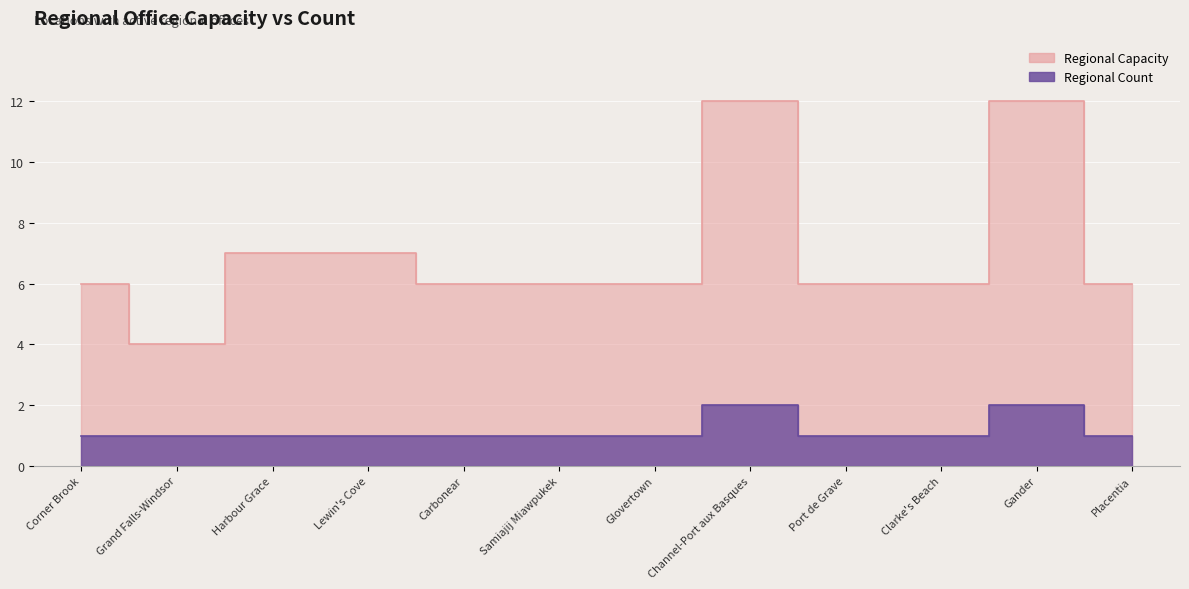

At which category does regional_capacity reach its first local valley?

Grand Falls-Windsor